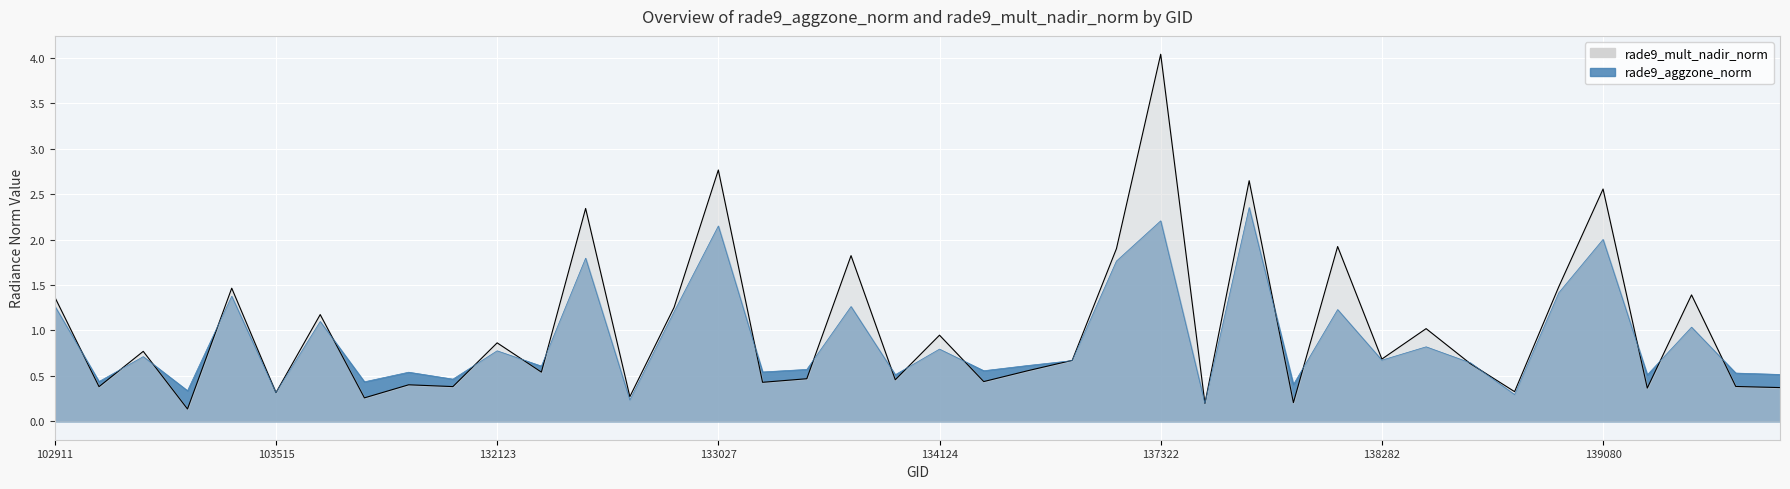

In rade9_mult_nadir_norm, how many points are lower than both neighbors (excluding endpoints)?

15